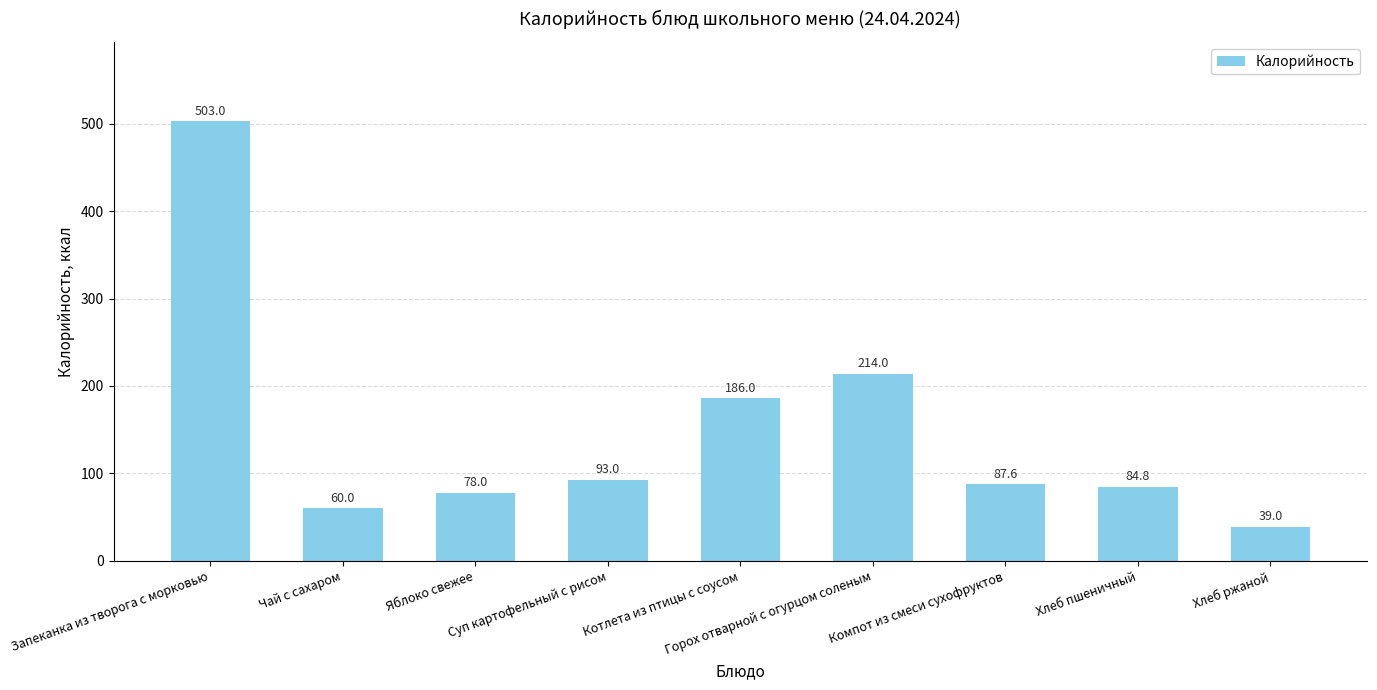

What is the difference between the maximum and minimum values?

464.0